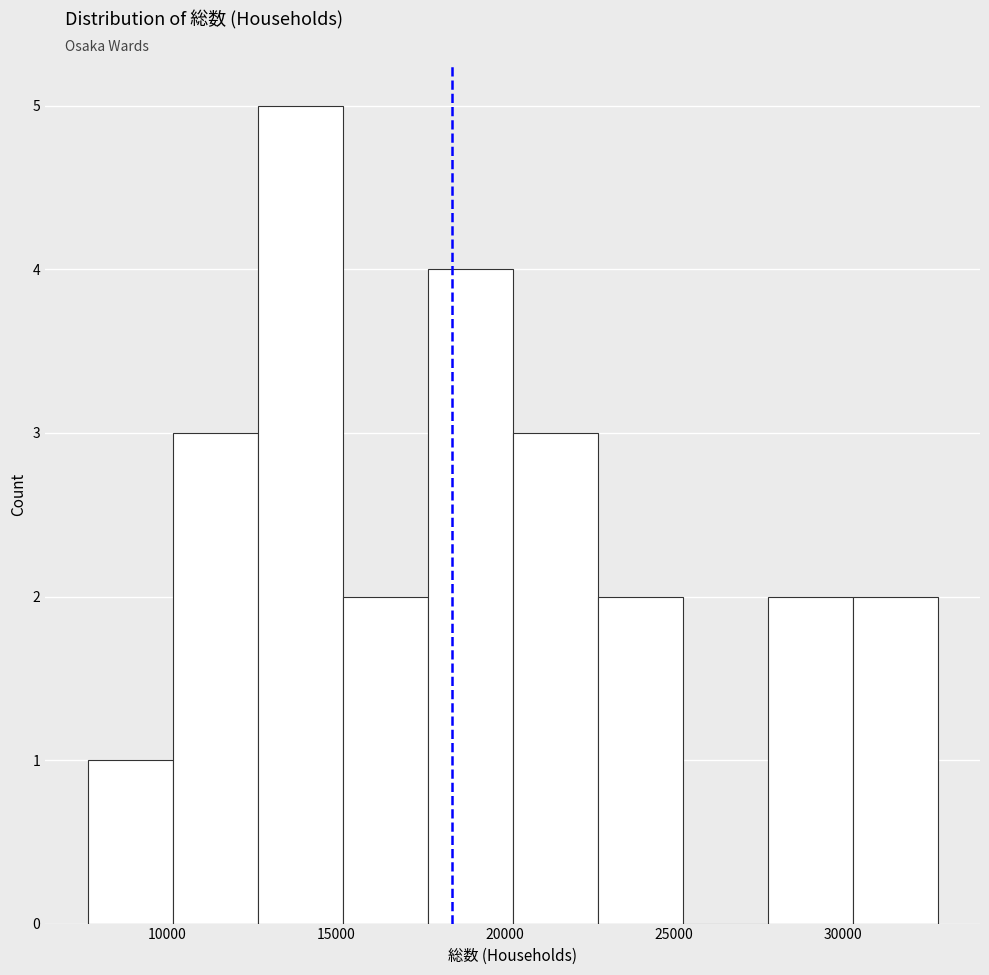

Which range on the x-axis has the tallest bar?

12500 to 15000